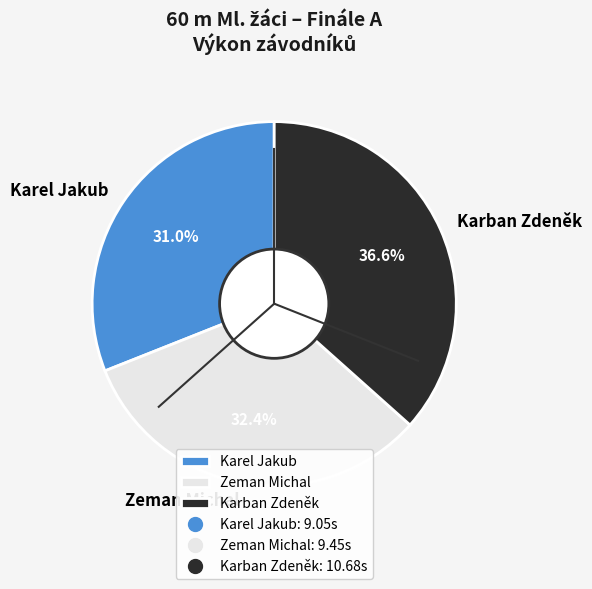

Is it true that Karban Zdeněk is 37% of the pie?

True